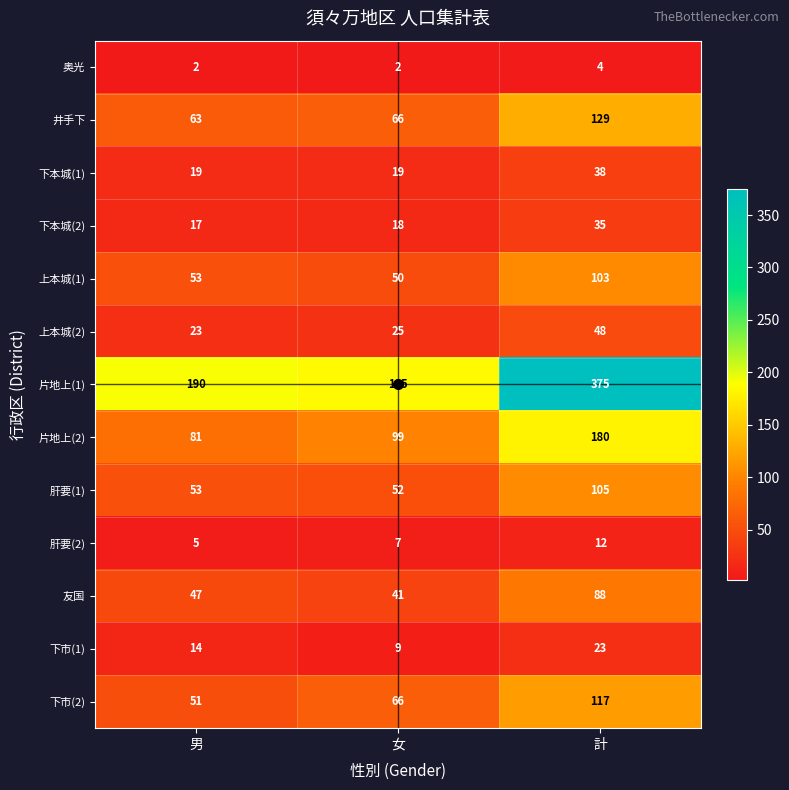

What is the minimum value for 片地上(1)?

185